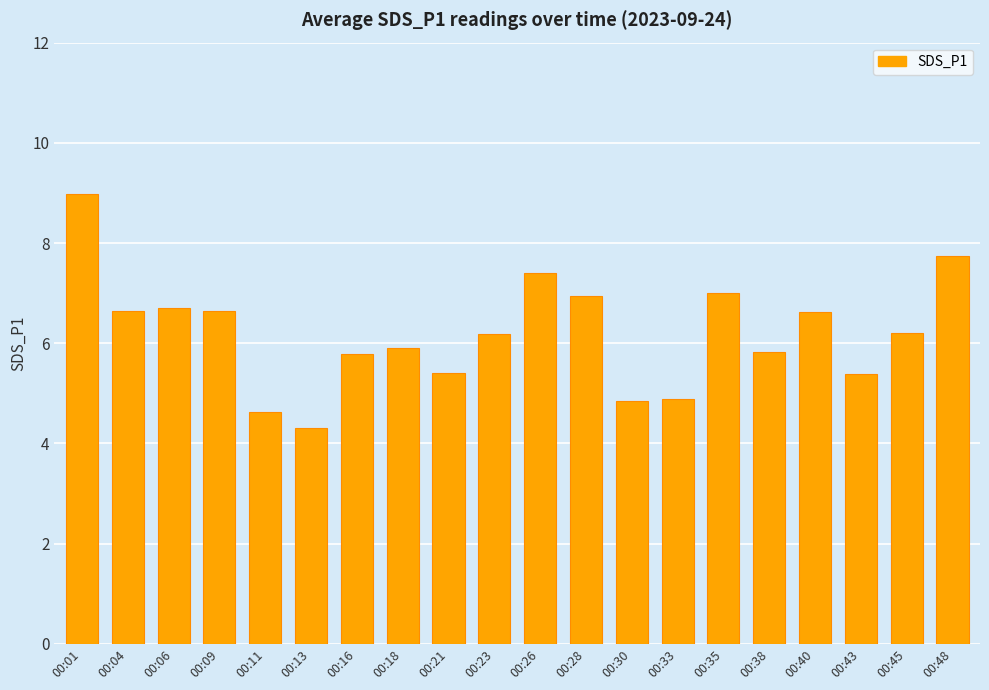

Between 00:13 and 00:01, which is larger?

00:01